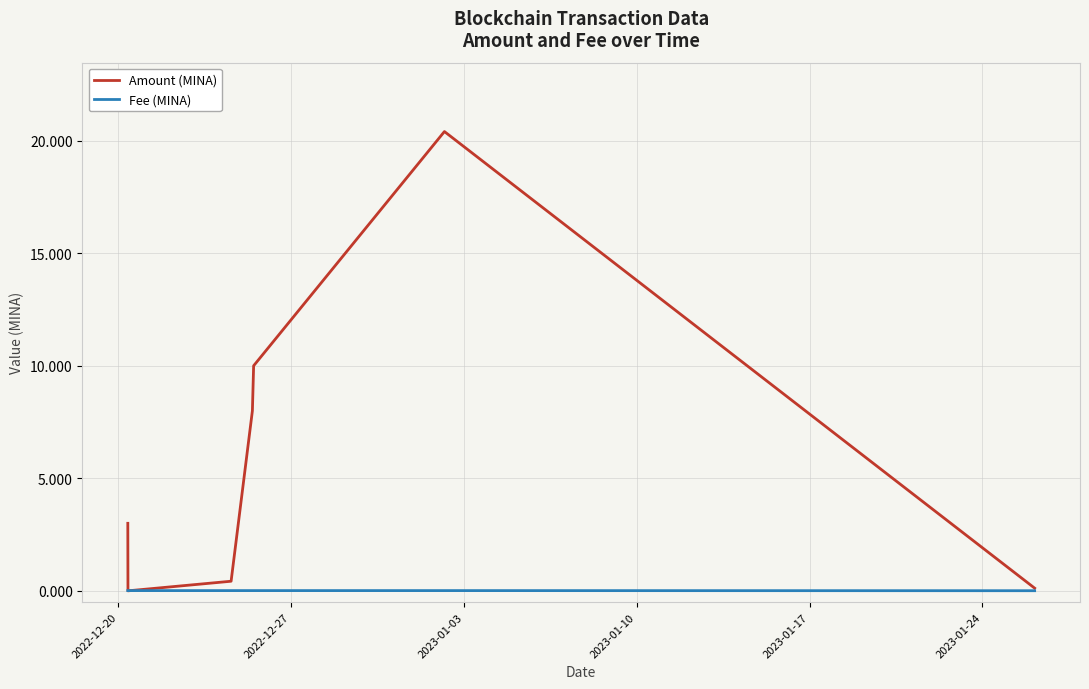

Which series has the largest range (max minus min)?

Amount (MINA)